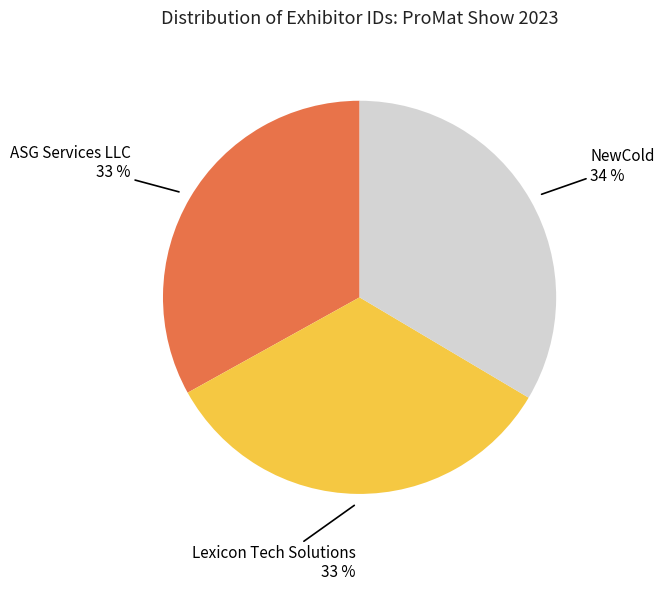

To the nearest percent, what is the average slice percentage?

33%